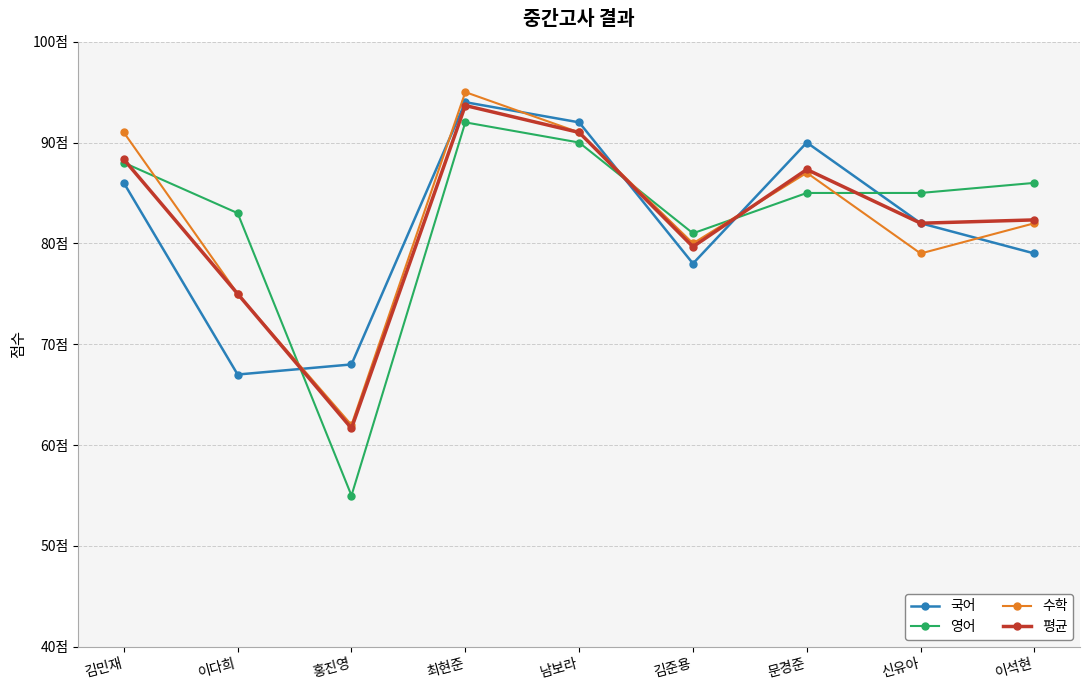

Where is the first local maximum for 국어?

최현준